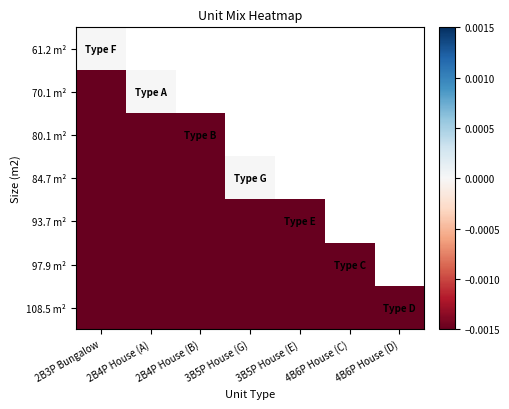

At which label does 70.1 m² reach its peak?

2B4P House (A)